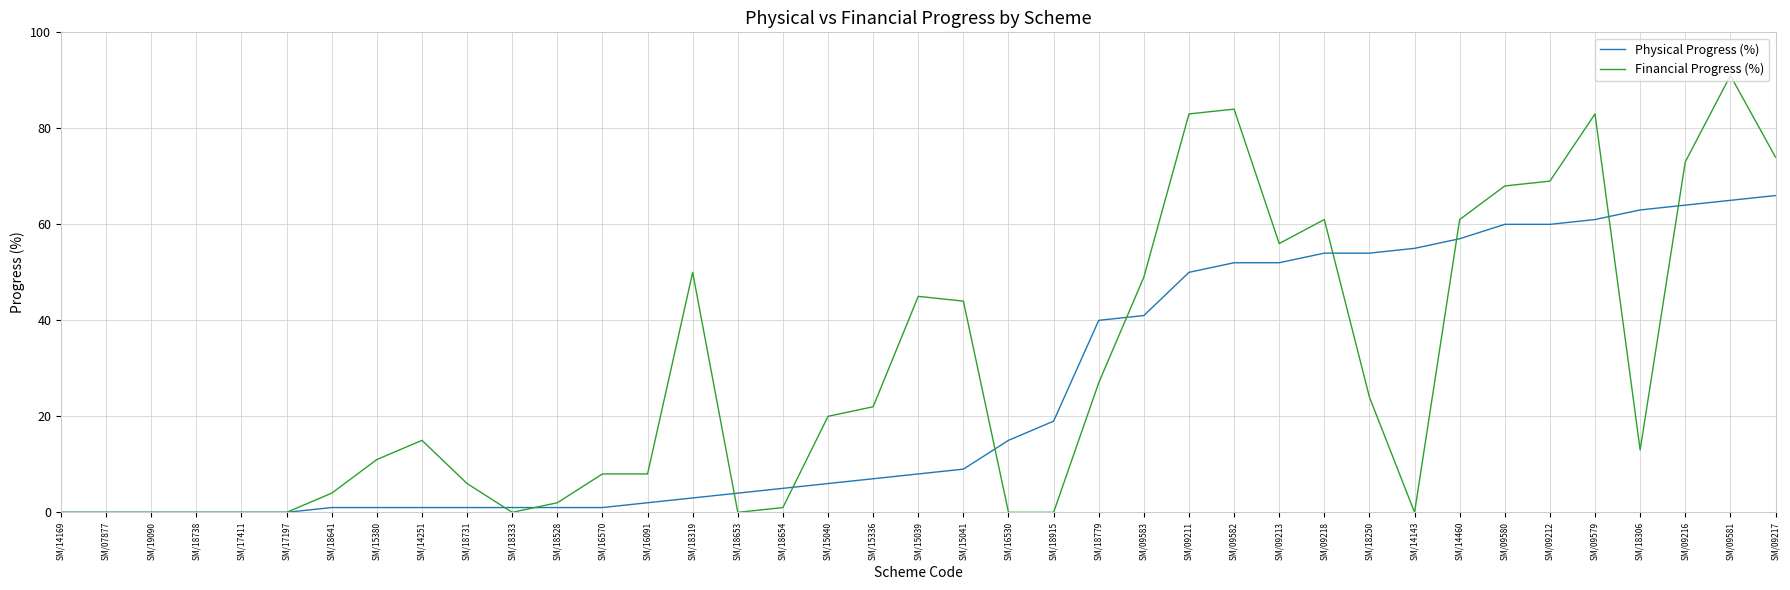

True or false: Financial Progress (%) has more than 2 interior local peaks.

True